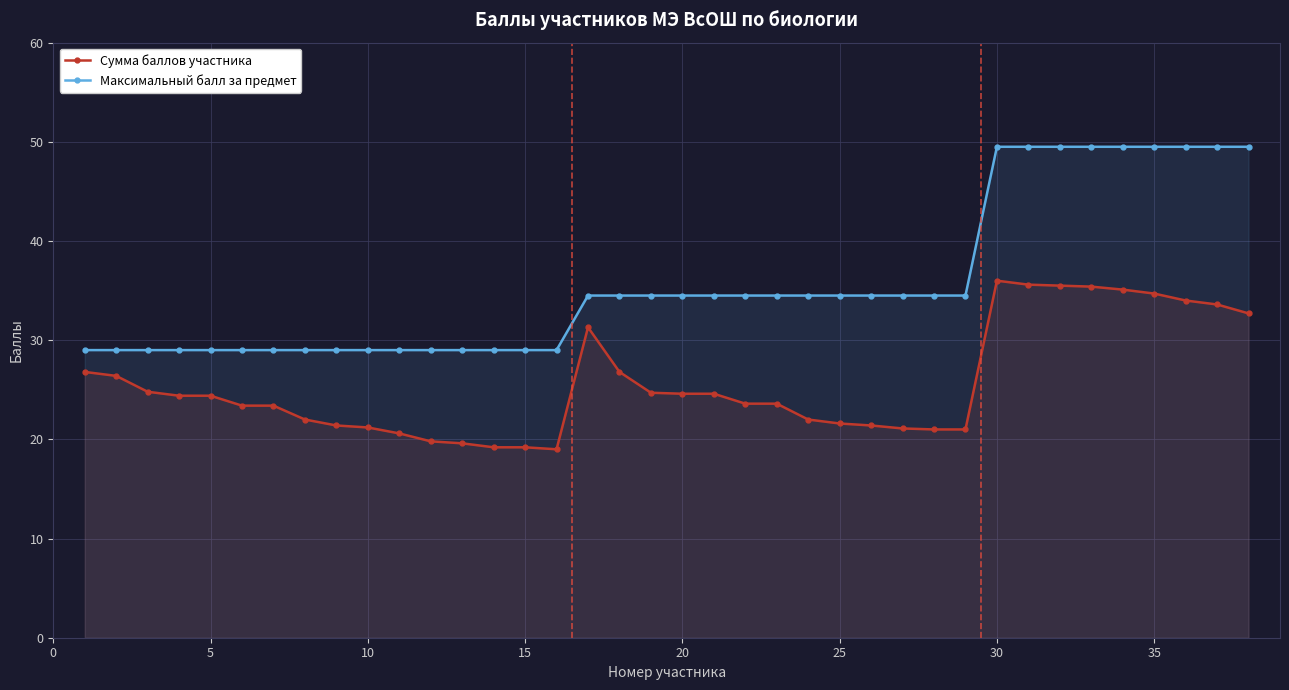

What is the minimum value for Максимальный балл за предмет?

29.0